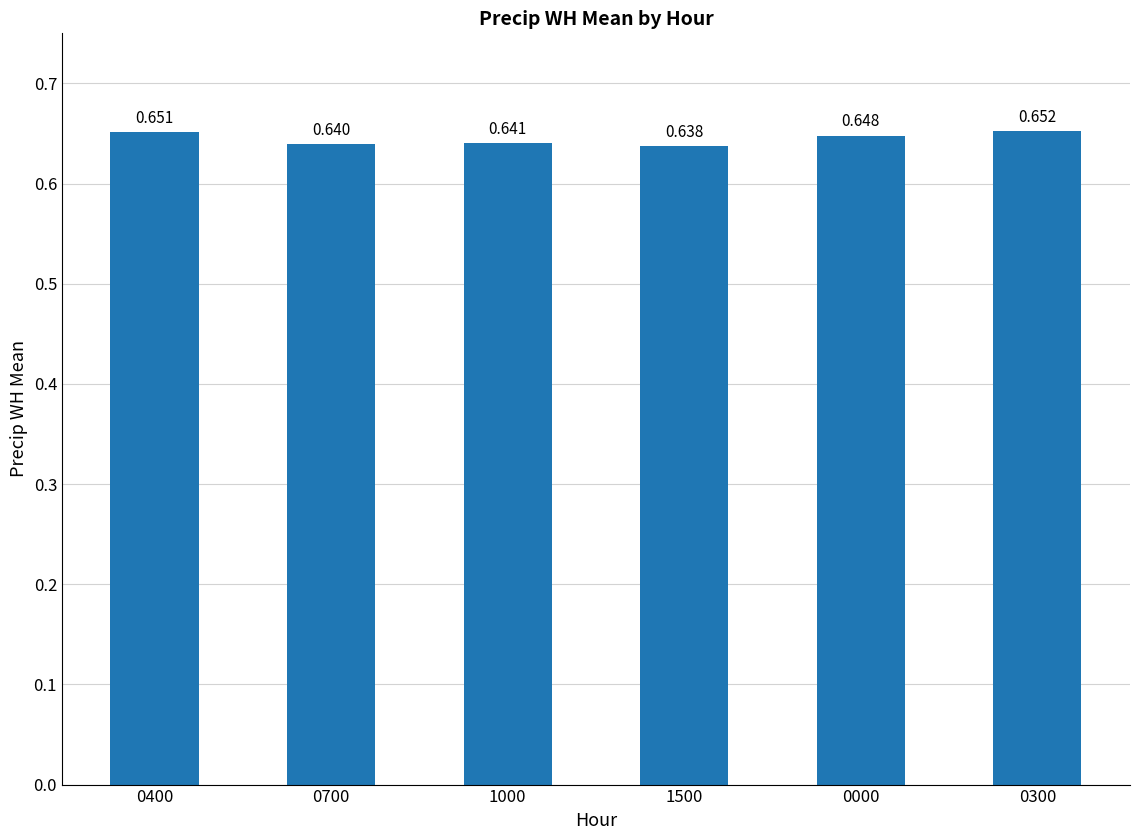

Does the chart contain stacked bars?

No